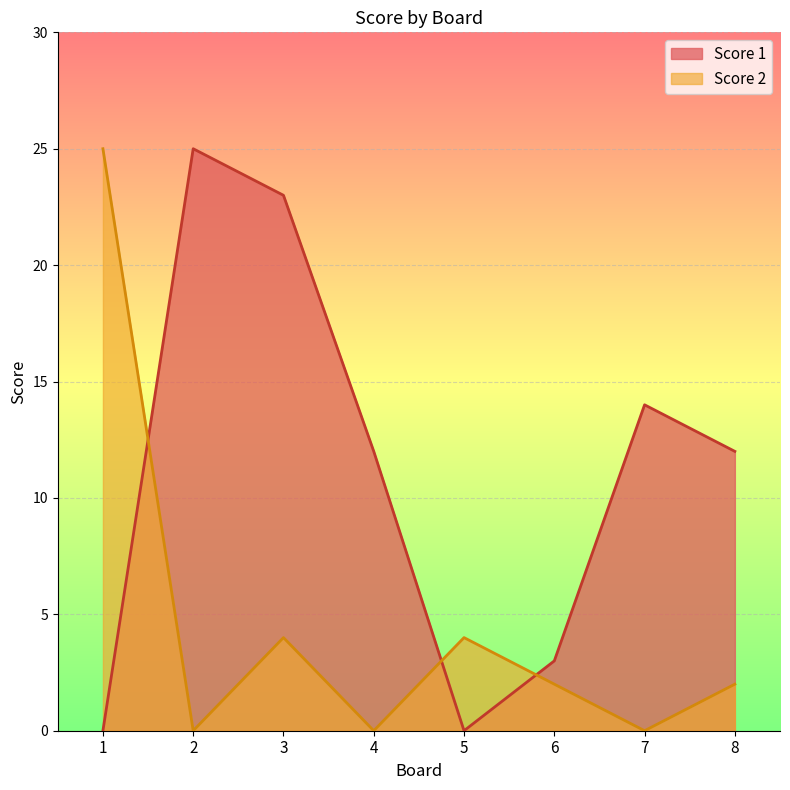

True or false: Score 1 has more than 2 points higher than both neighbors.

False